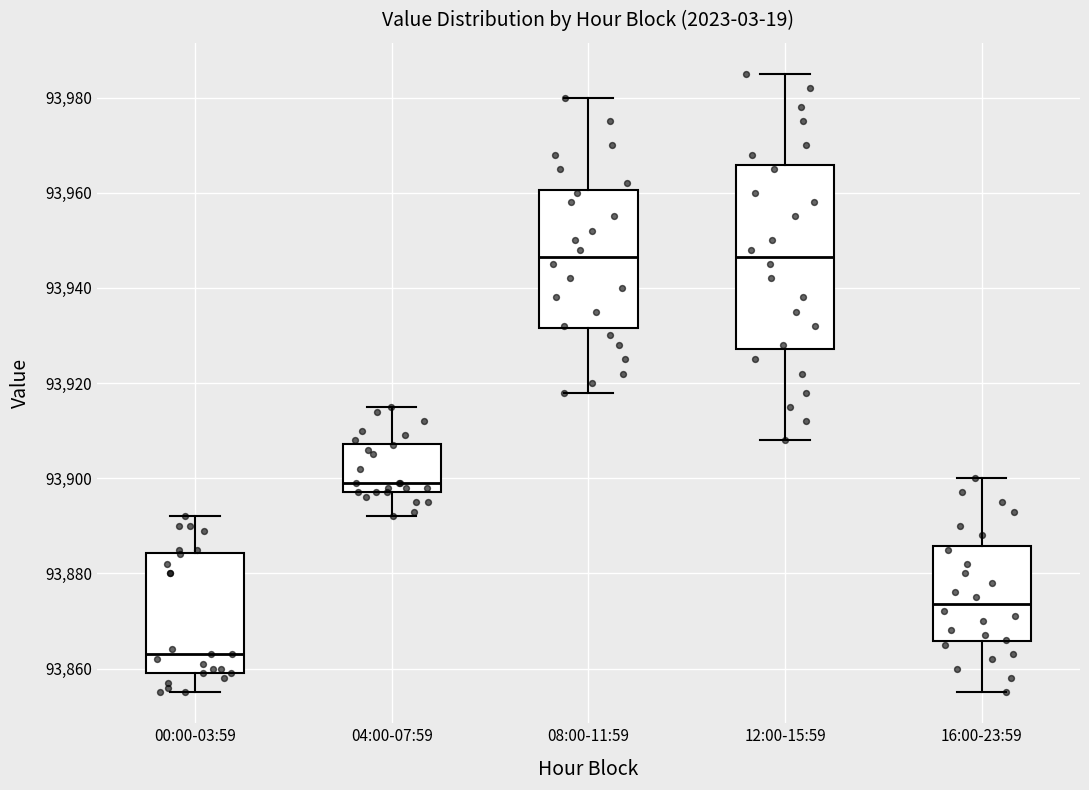

Where does the upper whisker of the box for 12:00-15:59 end on the y-axis? The values are not printed on the chart, so give them approximately, as read against the axis.

93986